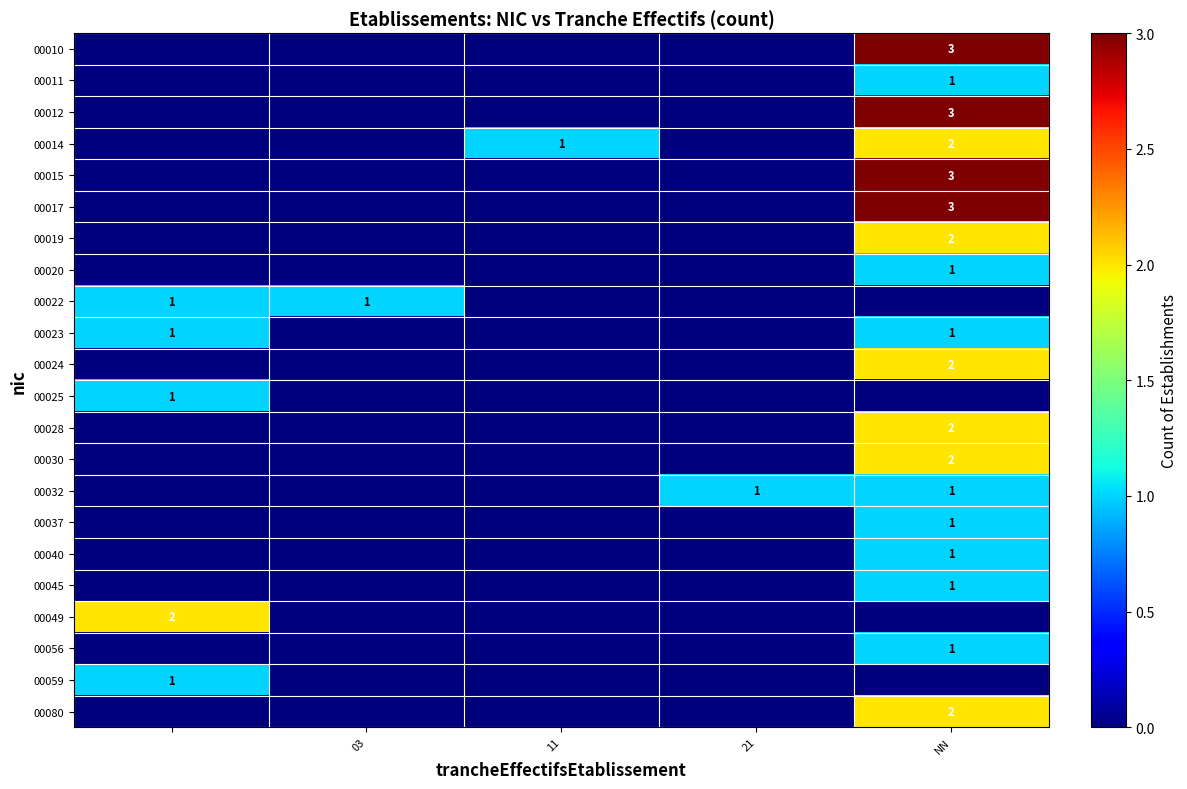

What is the total value across all series at 11?

1